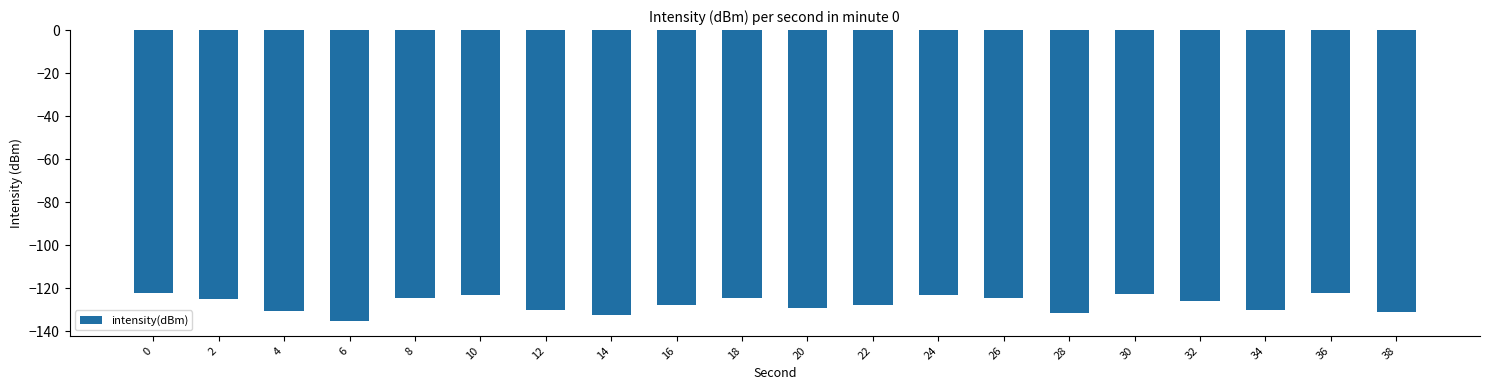

What is the difference between the maximum and minimum values?

13.3